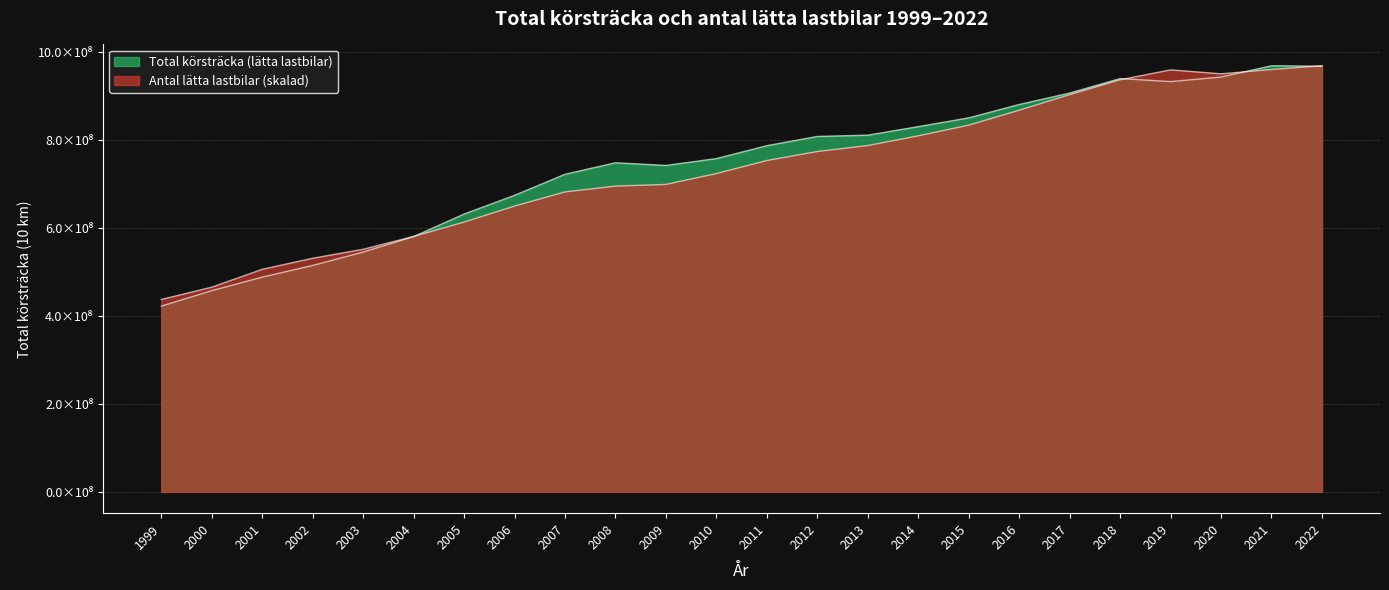

Which series has the widest spread of values?

Total körsträcka (lätta lastbilar)